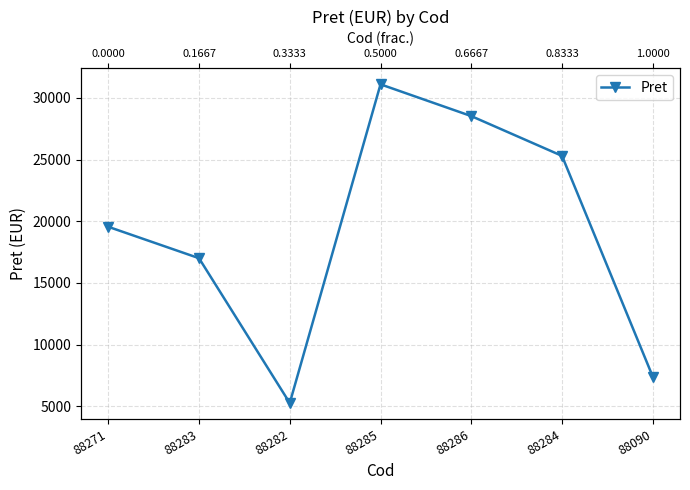

What is the sum of all values?

134145.8